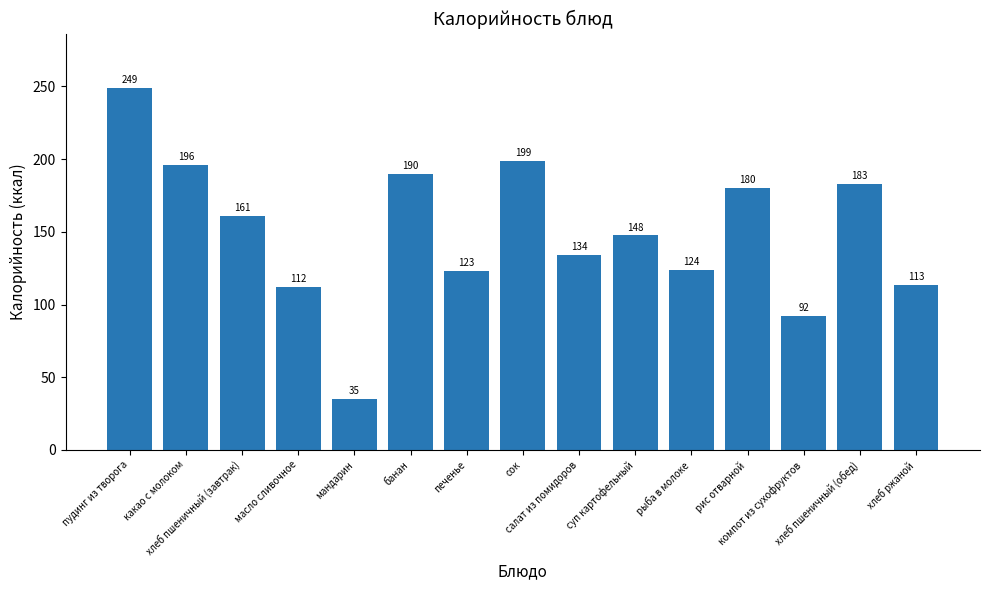

Are the bars horizontal?

No